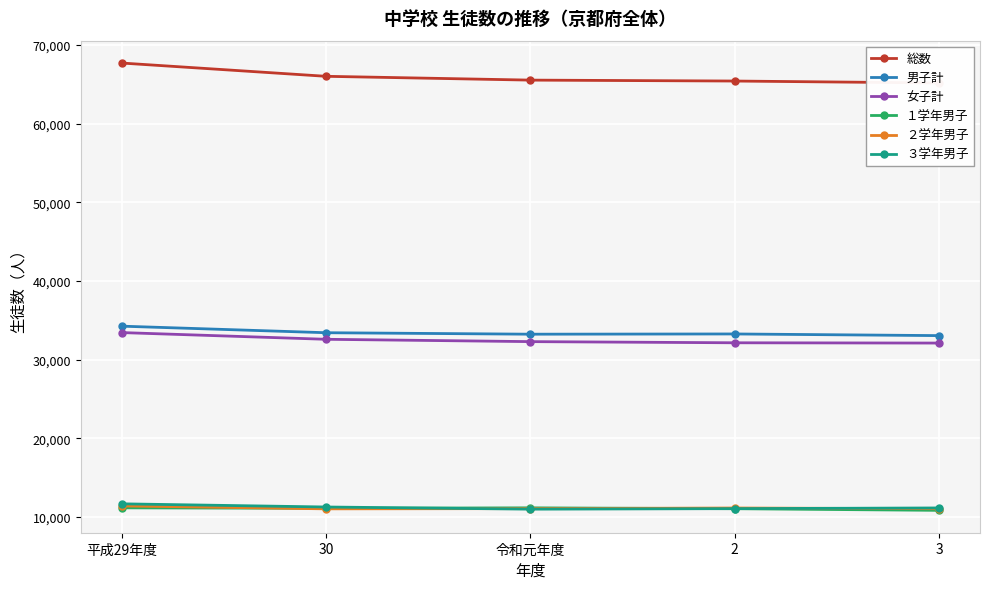

List the series in order of their peak value, highest first.

総数, 男子計, 女子計, ３学年男子, ２学年男子, １学年男子